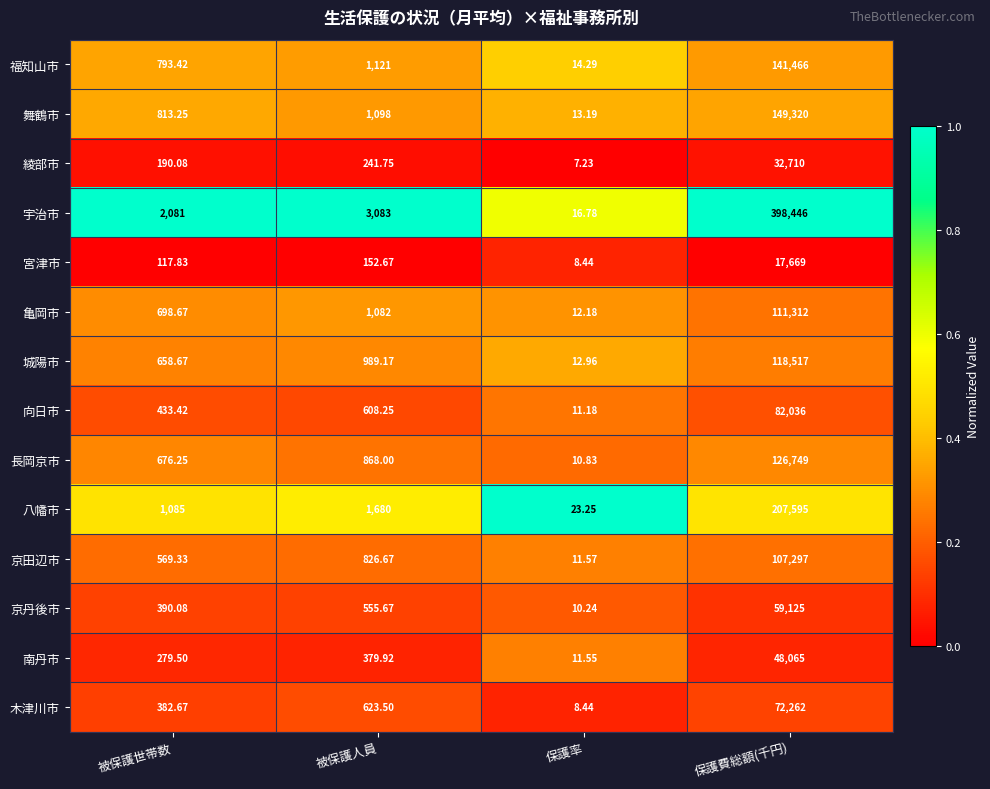

Which series has the widest spread of values?

宇治市